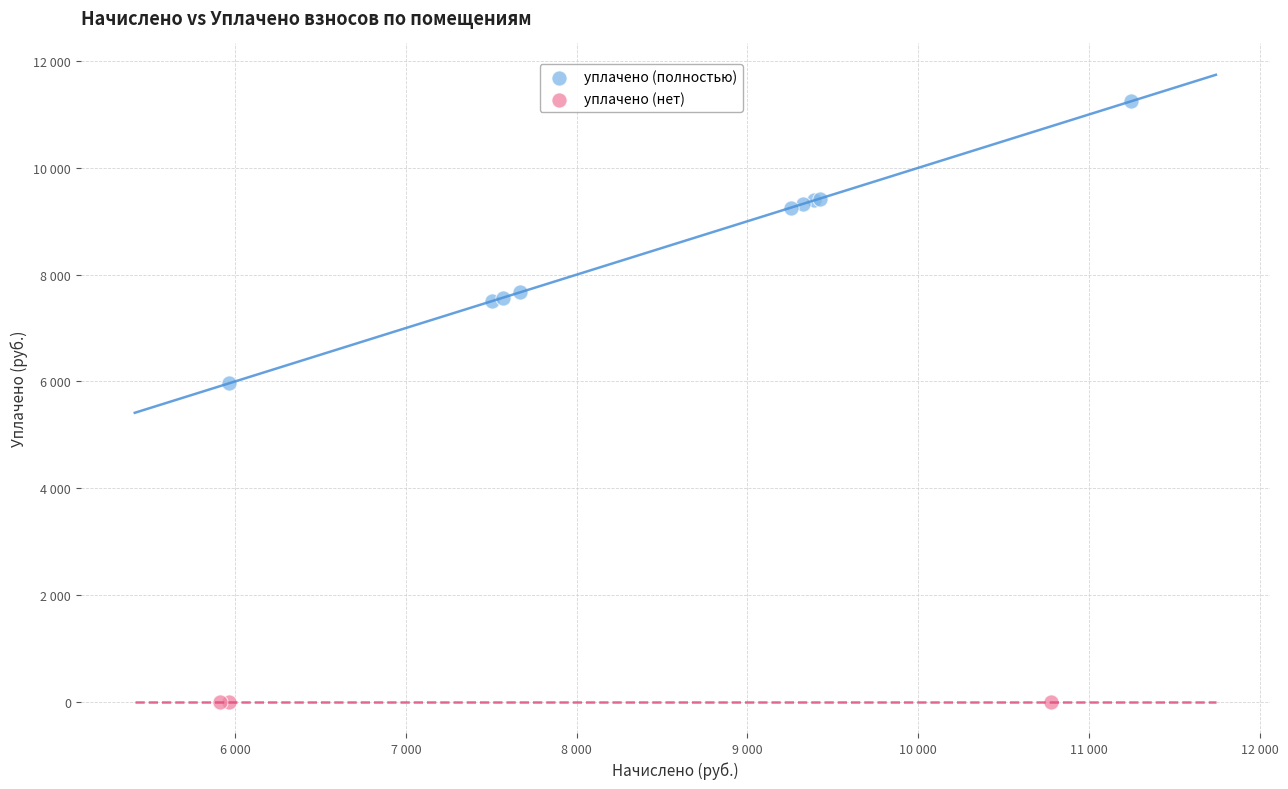

What are all the series names shown in the legend?

уплачено (полностью), уплачено (нет)